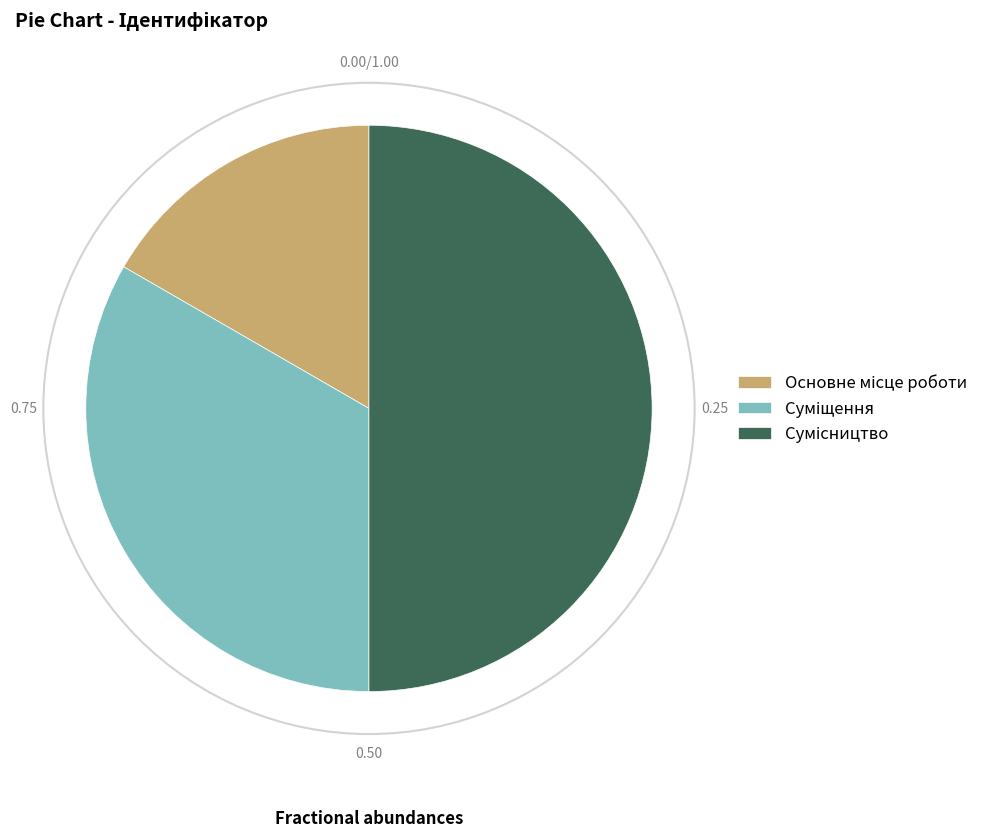

How many segments does this pie chart have?

3